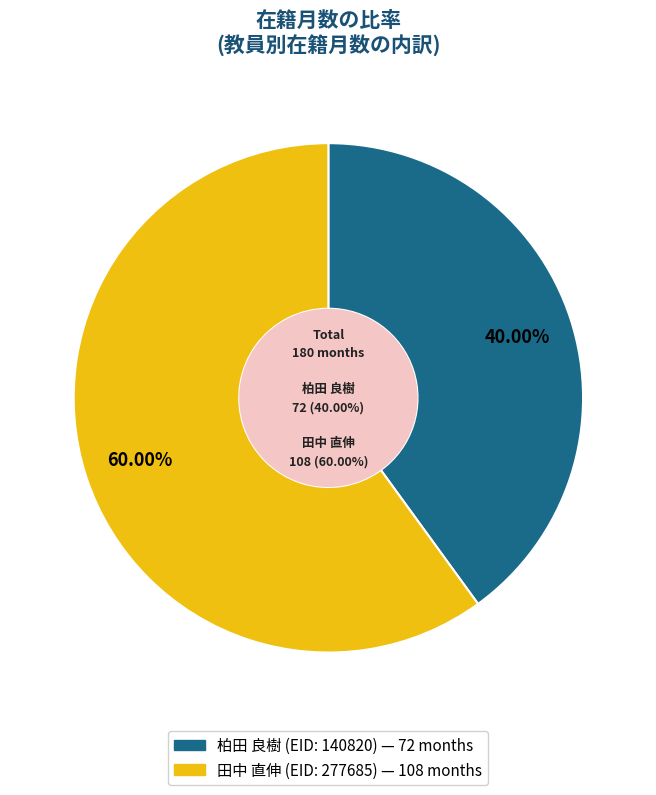

Which slice is the smallest?

柏田 良樹 (EID: 140820)